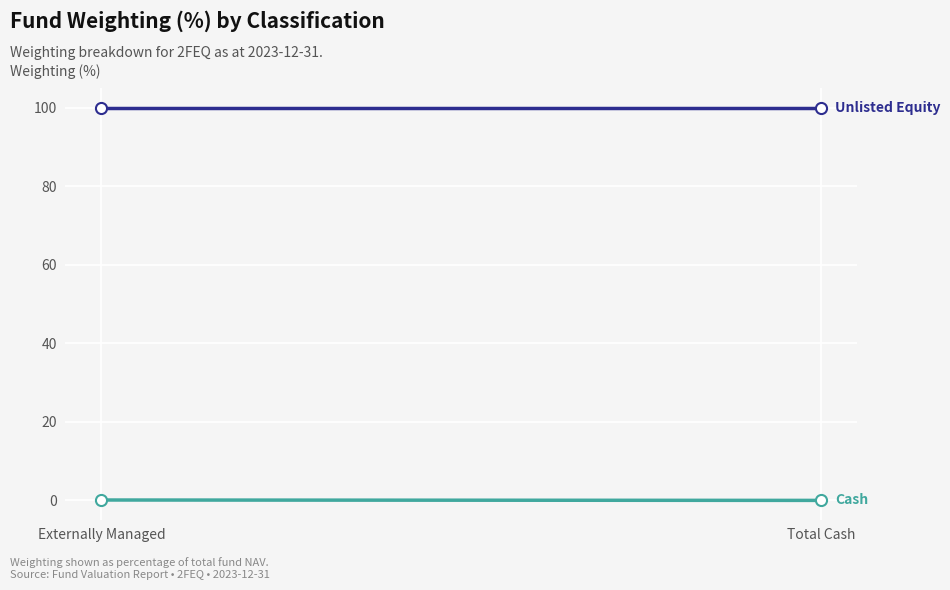

Reading left to right, what are all the values shown in this chart?

Unlisted Equity: 100.1	100.1
Cash: 0.0	-0.1